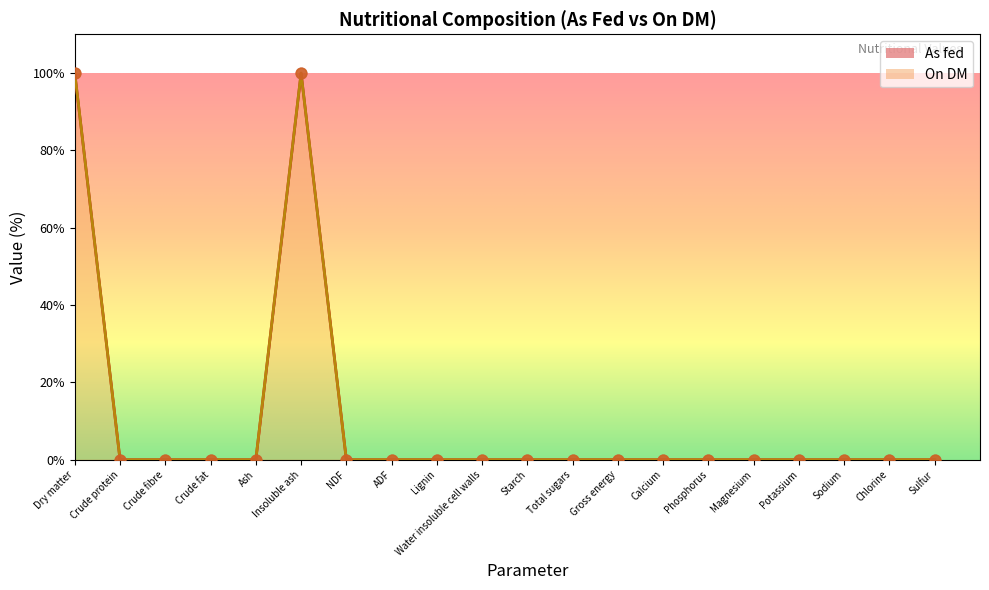

What are all the series names shown in the legend?

As fed, On DM